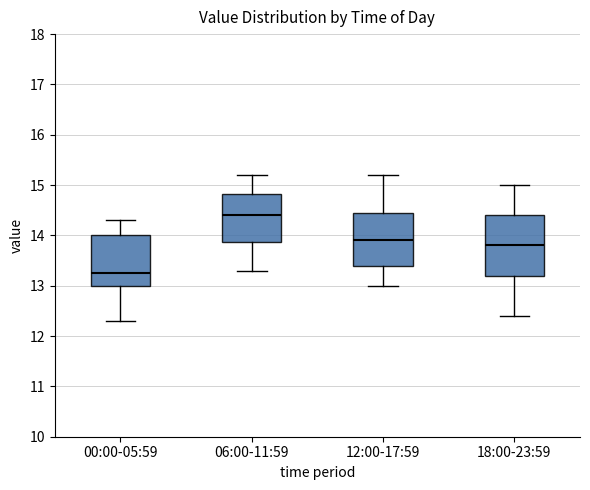

Comparing the boxes themselves (not the whiskers), which one is the tallest?

18:00-23:59